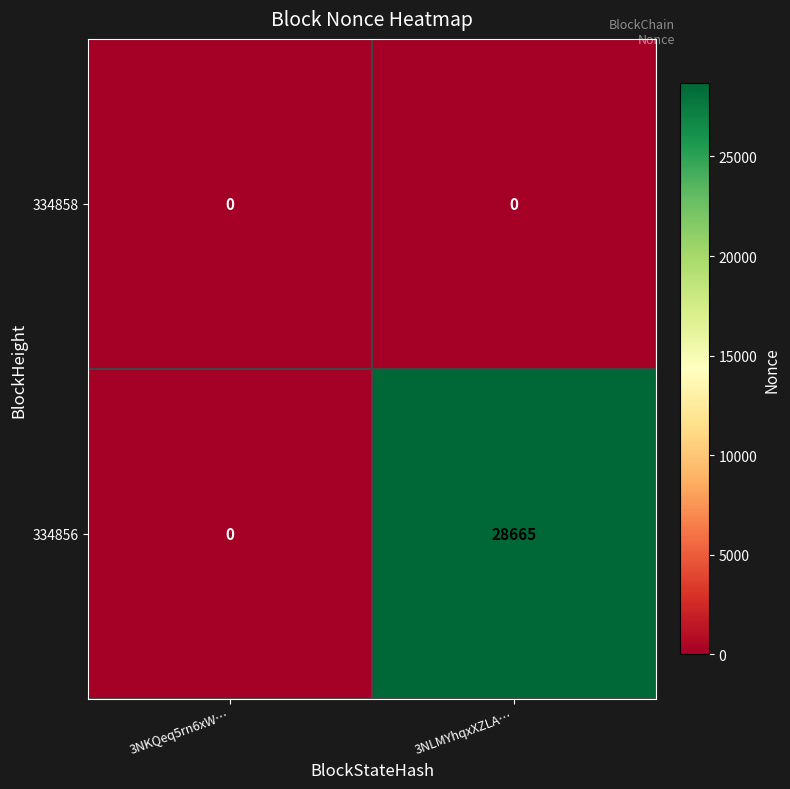

Reading right to left, extract all data points from this chart.

334858: 0	0
334856: 28665	0